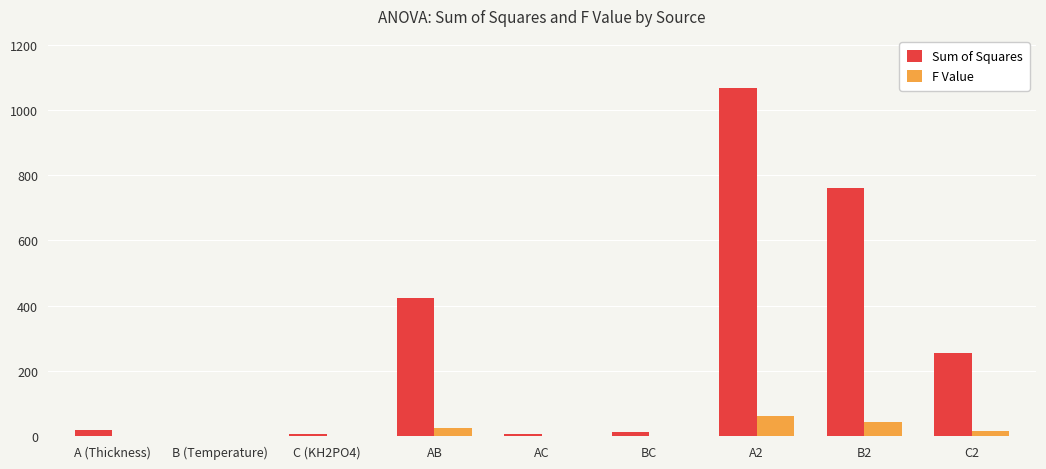

Between AC and A2, which series saw the biggest shift?

Sum of Squares